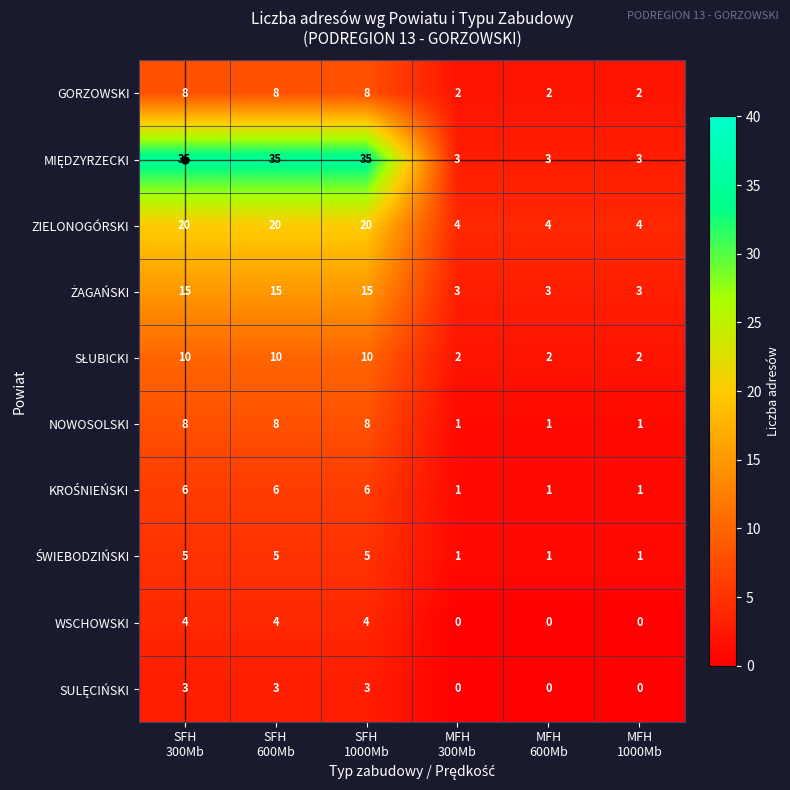

What is the greatest value displayed?

35